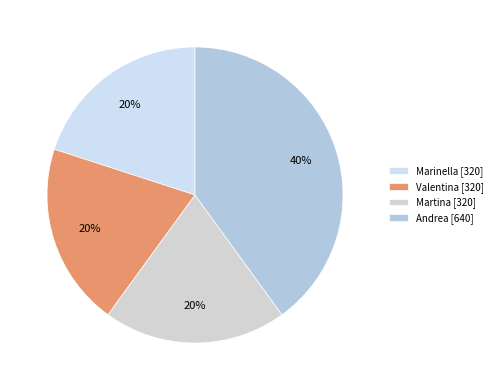

What is the smallest slice in the pie chart?

Marinella